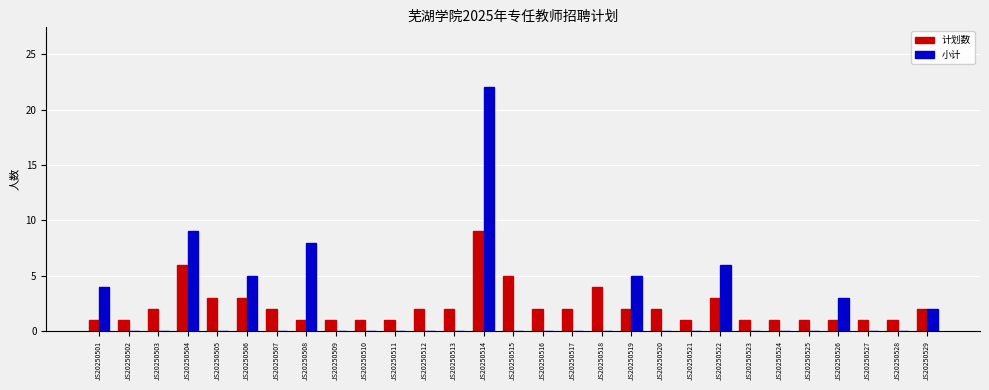

Which category has the highest value across all series?

JS20250514